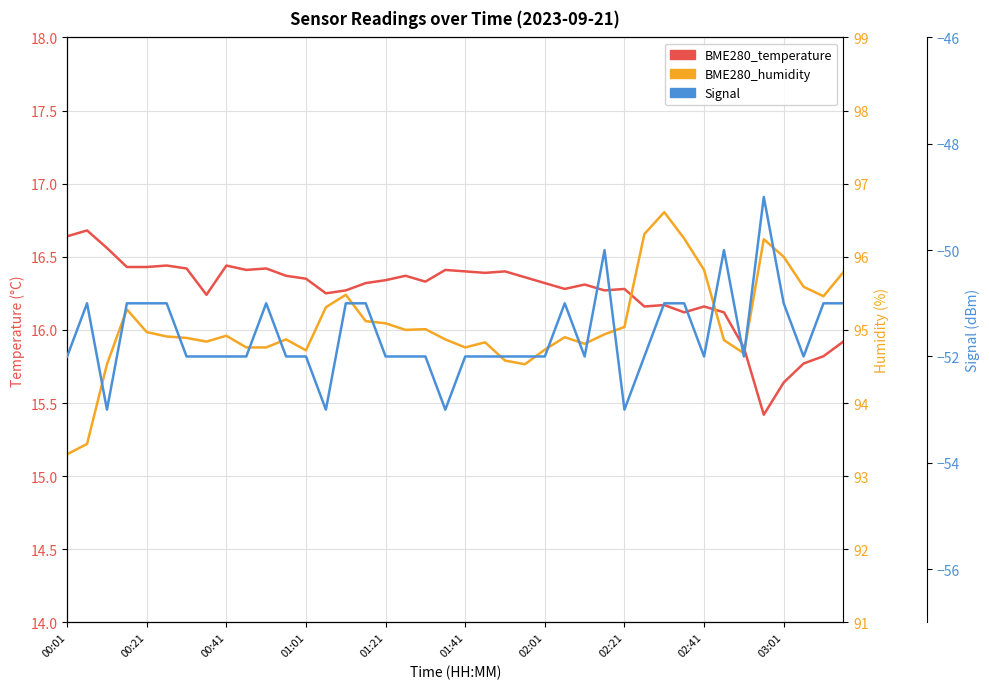

What is the difference between the maximum and minimum values in the BME280_humidity series?

3.3